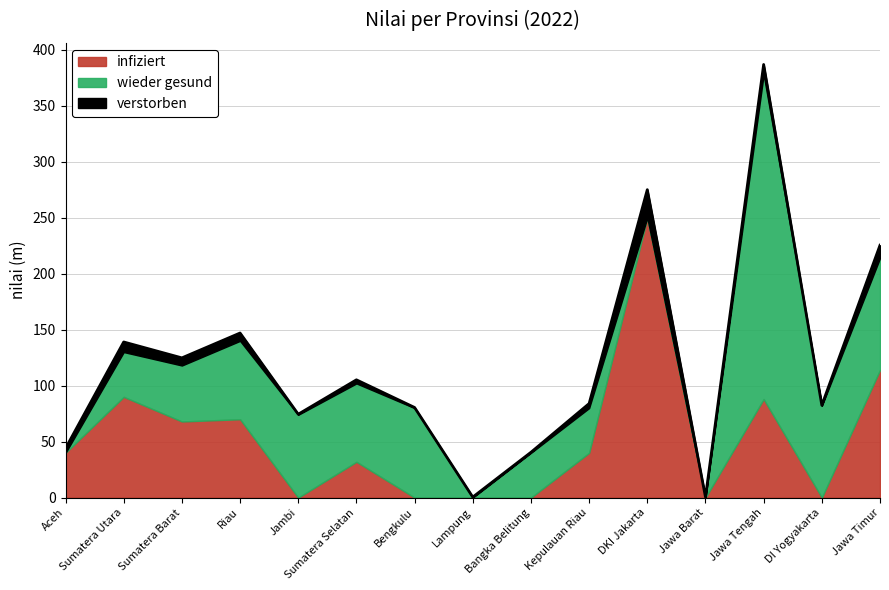

Reading left to right, extract all data points from this chart.

infiziert: Aceh=40.0	Sumatera Utara=90.0	Sumatera Barat=68.0	Riau=70.0	Jambi=0.0	Sumatera Selatan=32.0	Bengkulu=0.0	Lampung=0.0	Bangka Belitung=0.0	Kepulauan Riau=40.0	DKI Jakarta=250.0	Jawa Barat=0.0	Jawa Tengah=88.0	DI Yogyakarta=0.0	Jawa Timur=114.0
wieder gesund: Aceh=0.0	Sumatera Utara=40.0	Sumatera Barat=50.0	Riau=70.0	Jambi=74.0	Sumatera Selatan=70.0	Bengkulu=80.0	Lampung=0.0	Bangka Belitung=40.0	Kepulauan Riau=40.0	DKI Jakarta=0.0	Jawa Barat=0.0	Jawa Tengah=290.0	DI Yogyakarta=82.0	Jawa Timur=100.0
verstorben: Aceh=4.0	Sumatera Utara=9.0	Sumatera Barat=6.8	Riau=7.0	Jambi=0.5	Sumatera Selatan=3.2	Bengkulu=0.5	Lampung=0.5	Bangka Belitung=0.5	Kepulauan Riau=4.0	DKI Jakarta=25.0	Jawa Barat=0.5	Jawa Tengah=8.8	DI Yogyakarta=0.5	Jawa Timur=11.4